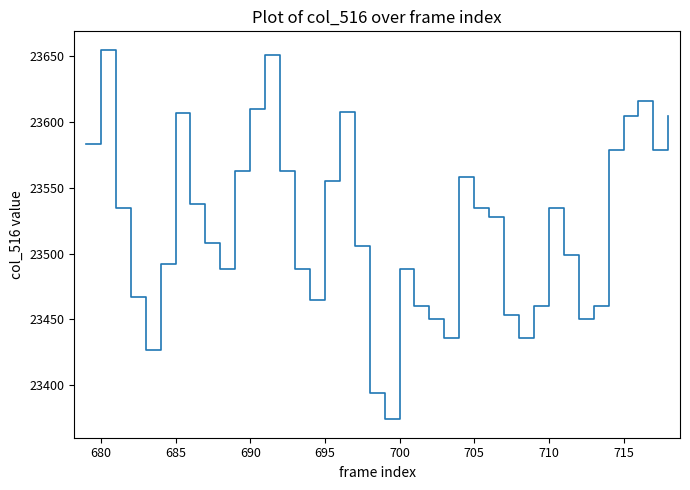

What is the difference between the maximum and minimum values?

281